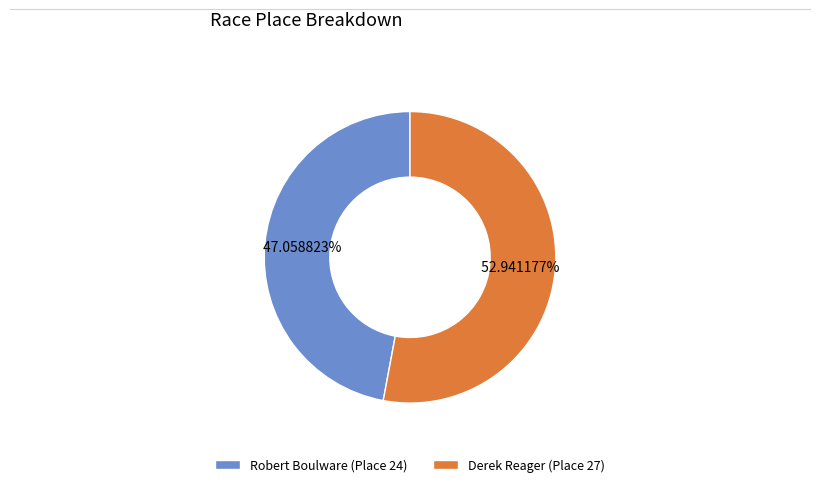

To the nearest percent, what portion does Robert Boulware represent?

47%